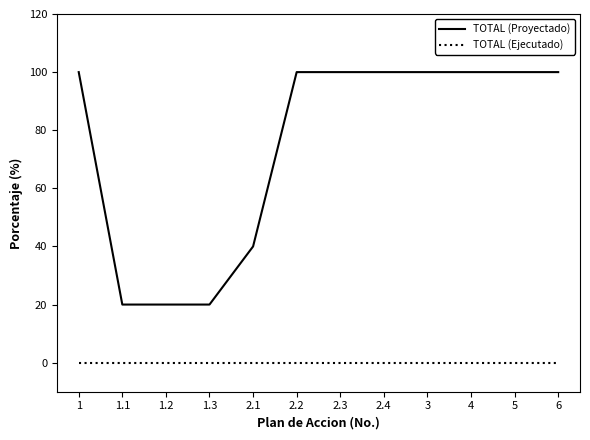

Does the chart have visible grid lines?

No